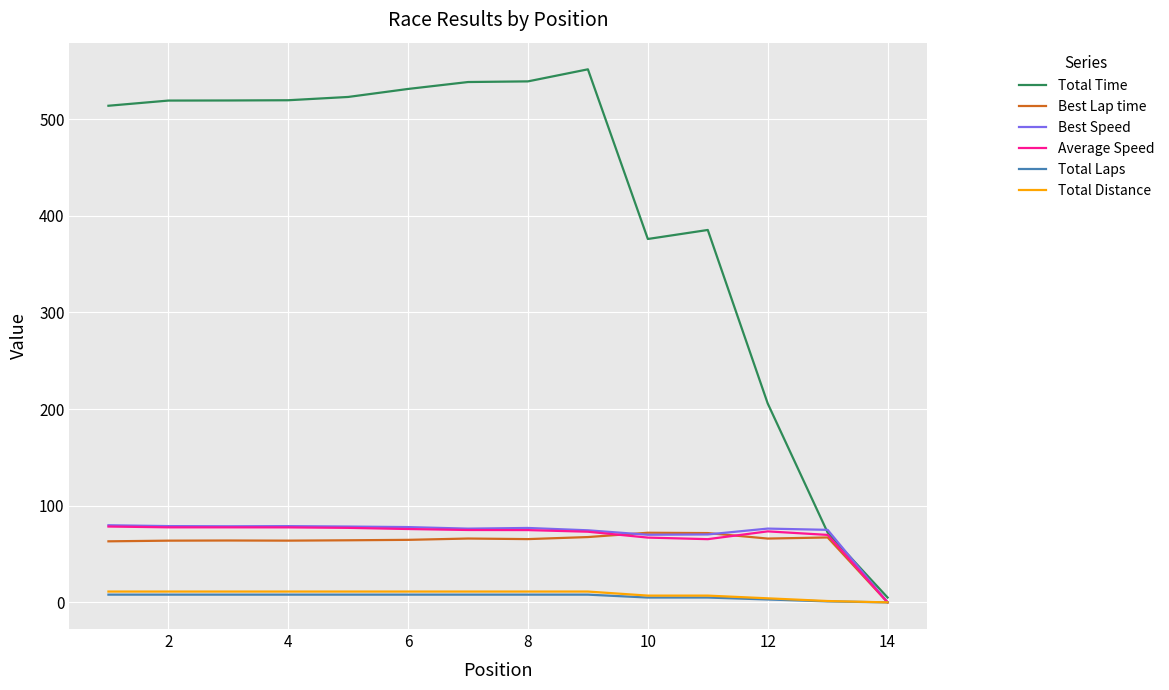

What is the average value of the Total Distance series?

8.6